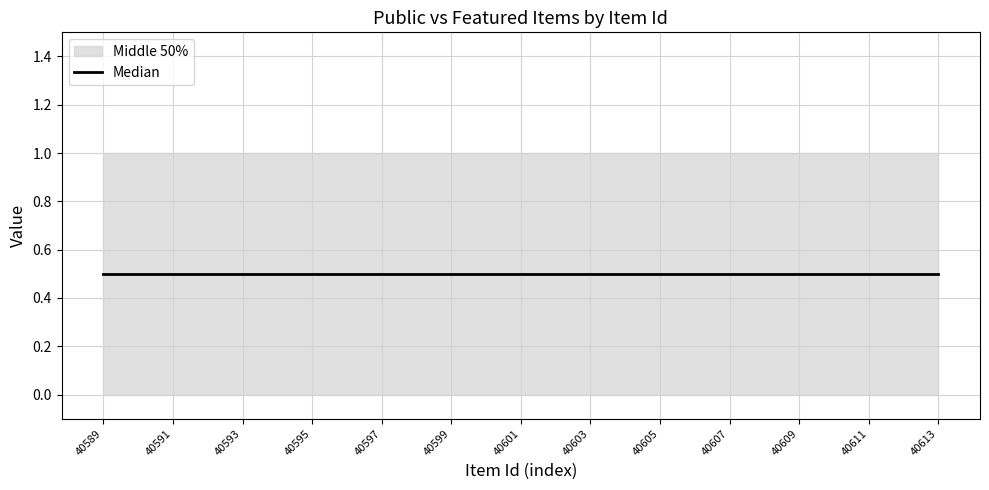

Does the chart have visible grid lines?

Yes